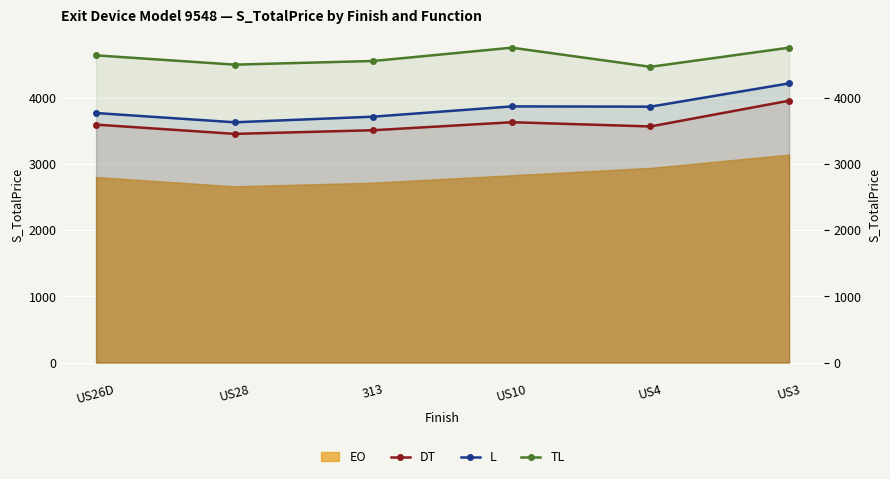

Which category has the highest value in the DT series?

US3